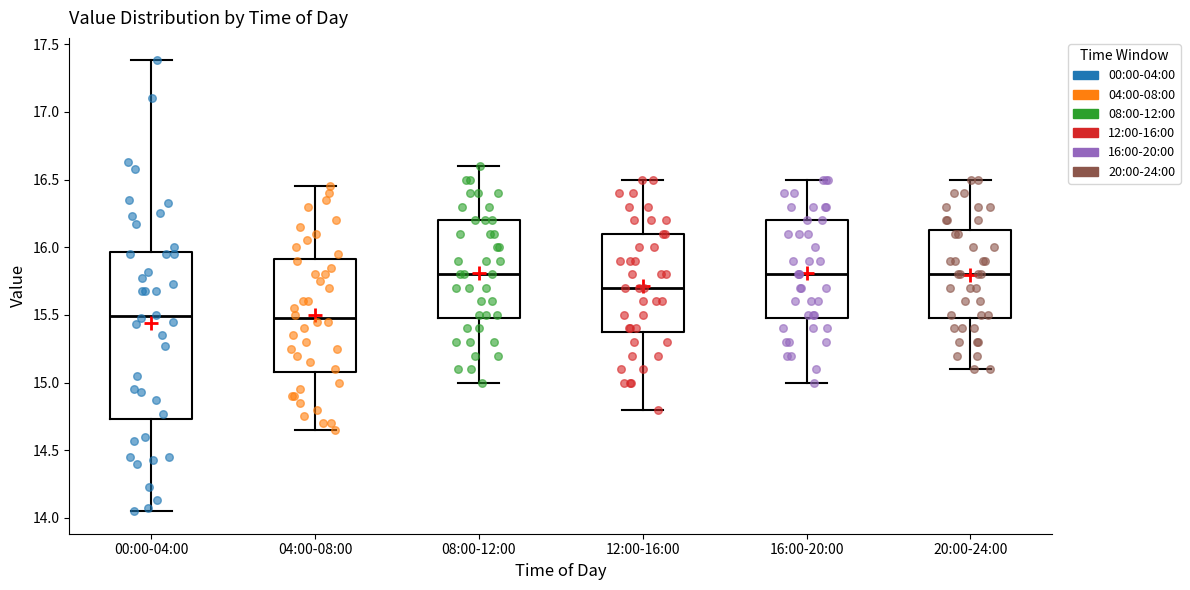

Reading left to right, read every box against the y-axis: the position of its median line, the range the box covers, and the ends of its whiskers. The values are not printed on the chart, so give them approximately, as read against the axis.

00:00-04:00: median 15.50, box 14.75 to 15.95, whiskers 14.05 to 17.40
04:00-08:00: median 15.50, box 15.10 to 15.90, whiskers 14.65 to 16.45
08:00-12:00: median 15.80, box 15.50 to 16.20, whiskers 15.00 to 16.60
12:00-16:00: median 15.70, box 15.40 to 16.10, whiskers 14.80 to 16.50
16:00-20:00: median 15.80, box 15.50 to 16.20, whiskers 15.00 to 16.50
20:00-24:00: median 15.80, box 15.50 to 16.15, whiskers 15.10 to 16.50